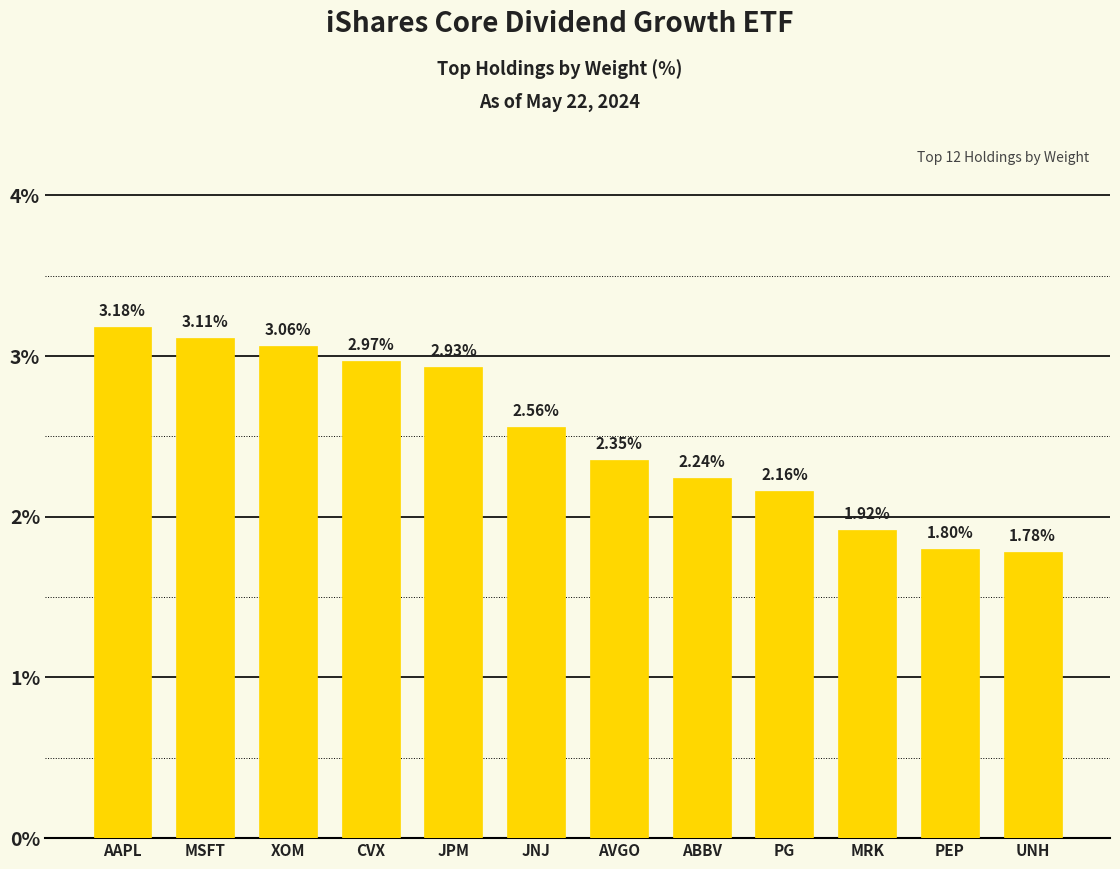

What is the label of the 2nd bar from the right?

PEP